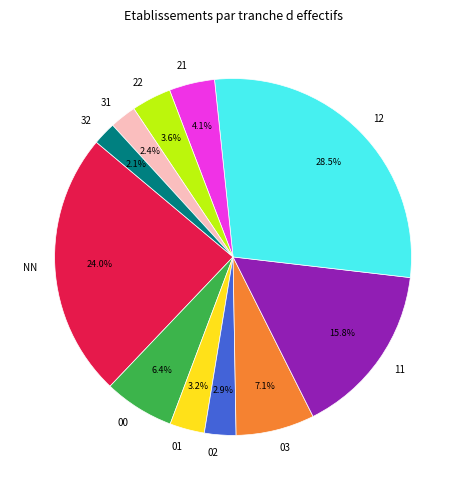

Is there any slice that represents more than half of the pie?

No